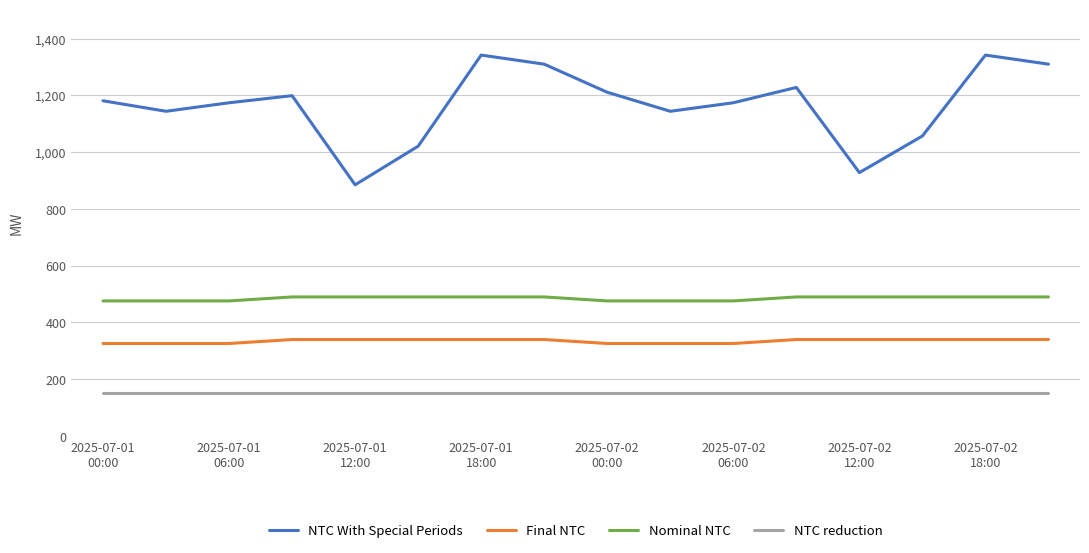

What is the maximum value shown in the chart?

1342